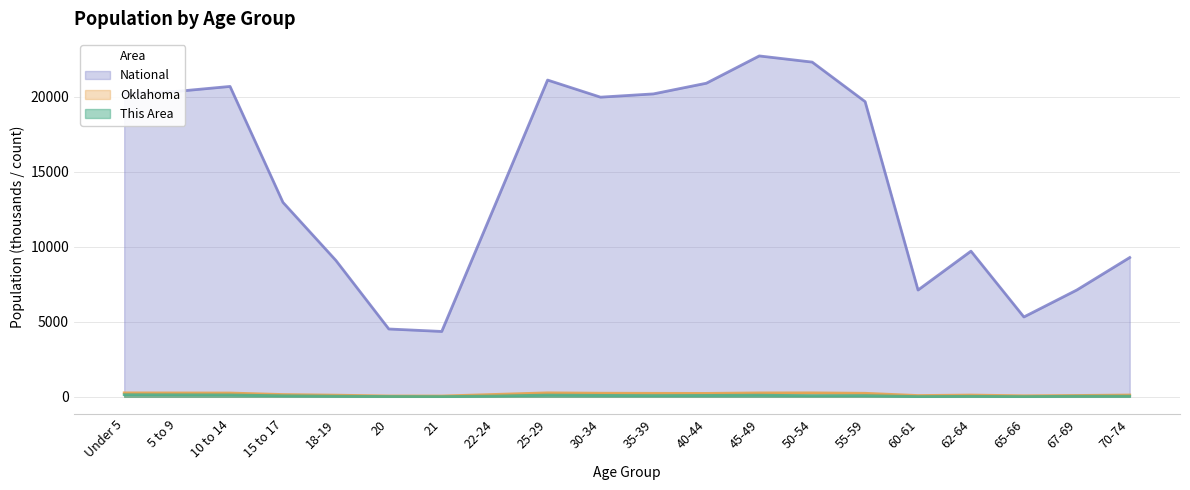

What are all the series names shown in the legend?

National, Oklahoma, This Area